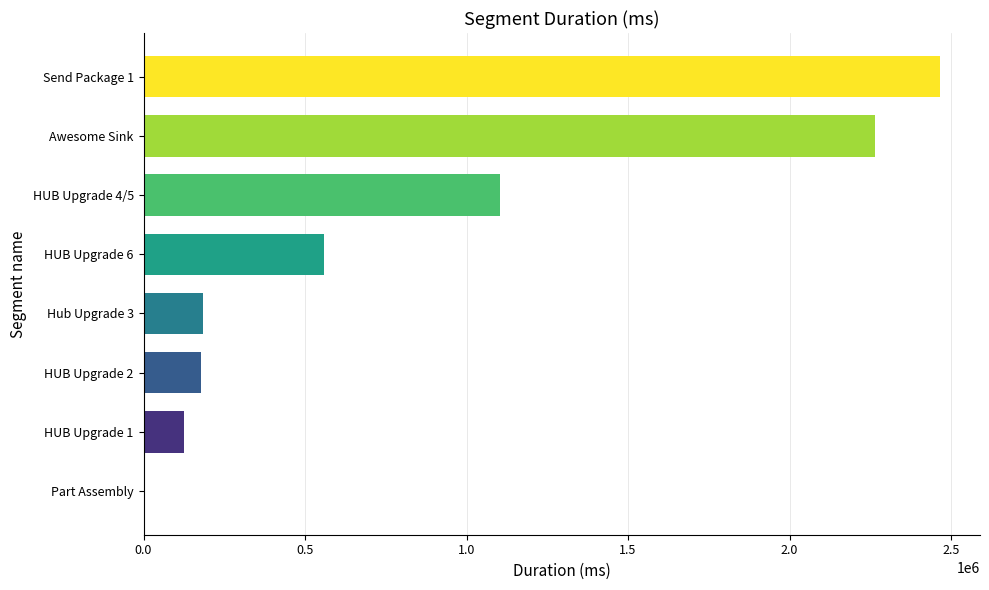

What is the average value?

860171